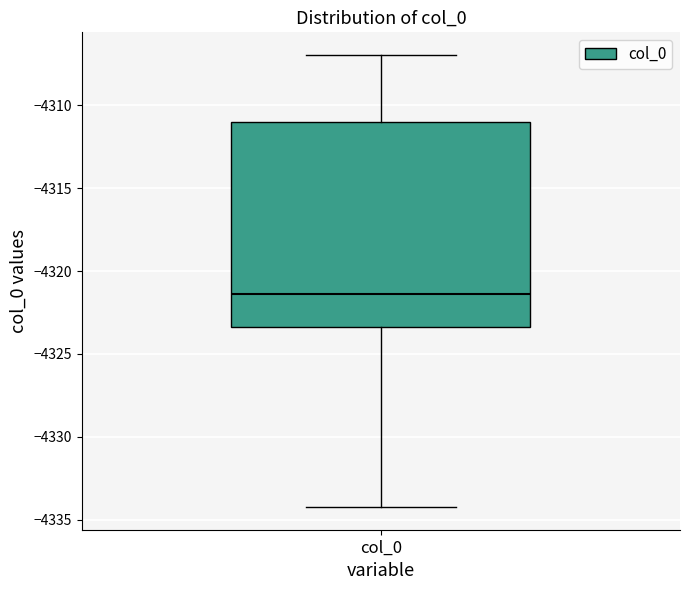

Where is the upper edge of the box for col_0 on the y-axis? The values are not printed on the chart, so give them approximately, as read against the axis.

-4311.0